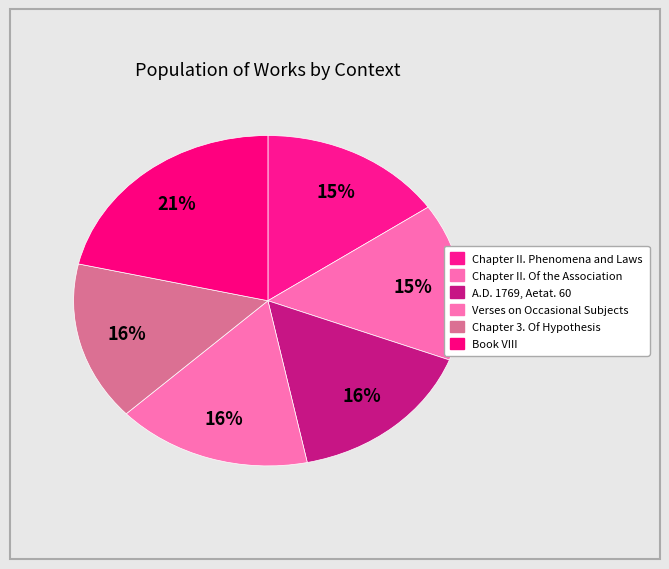

To the nearest percent, what is the combined percentage of Book VIII and Chapter II. Phenomena and Laws?

37%